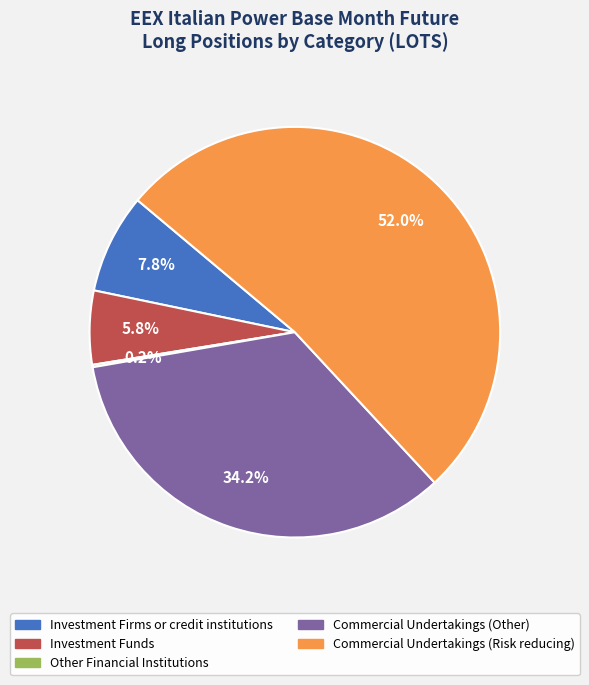

To the nearest percent, what is the difference between the Commercial Undertakings (Other) and Investment Funds slice percentages?

28%